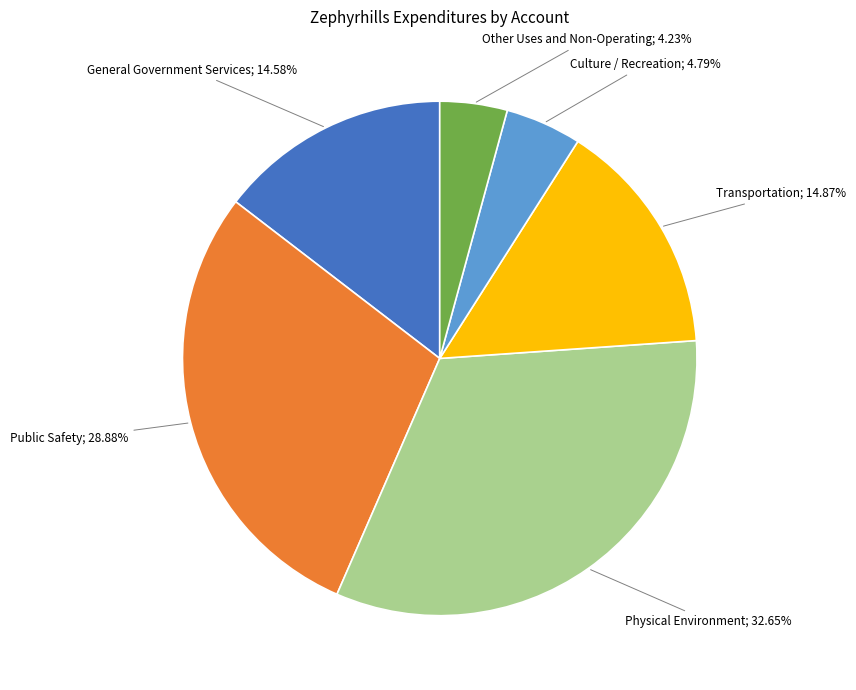

Does any single category account for the majority?

No